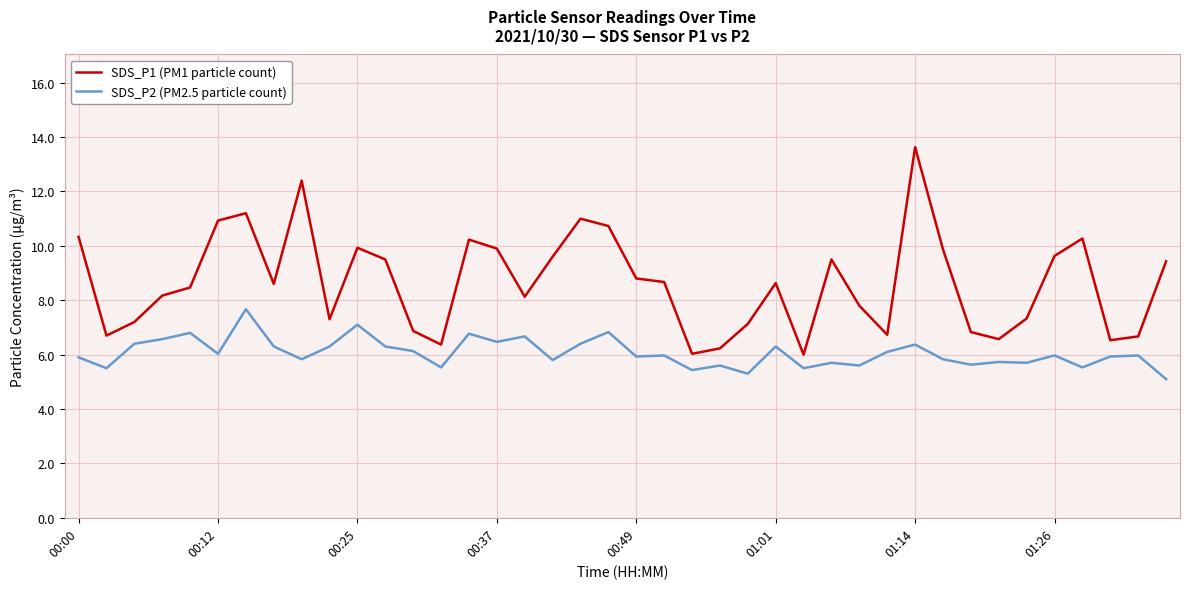

What is the difference between the maximum and minimum values in the SDS_P2 (PM2.5 particle count) series?

2.6